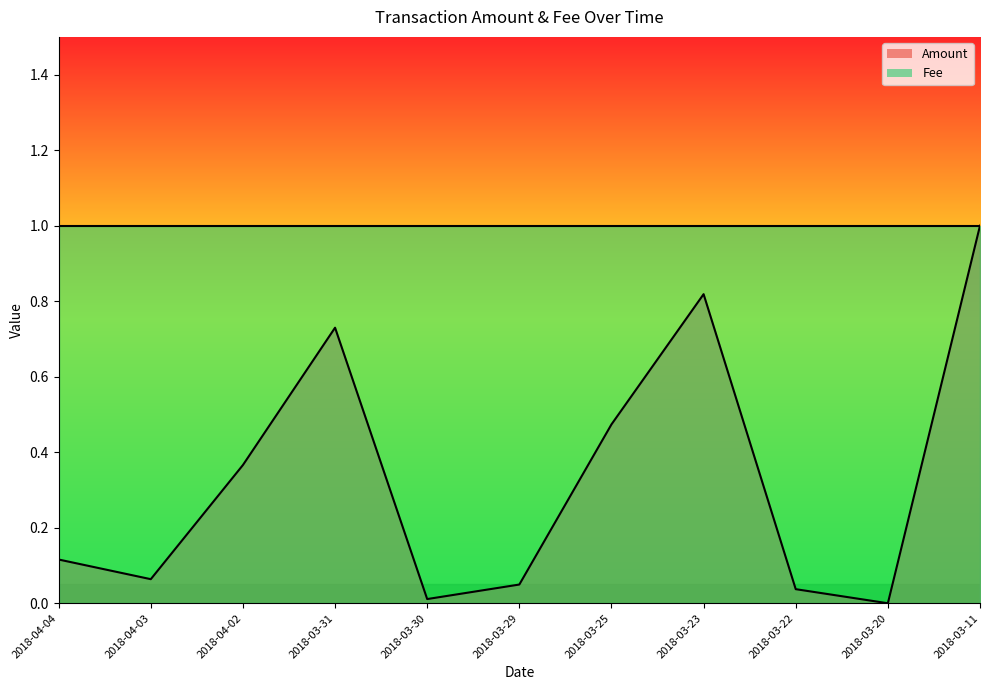

What is the difference between the maximum and minimum values?

1.0